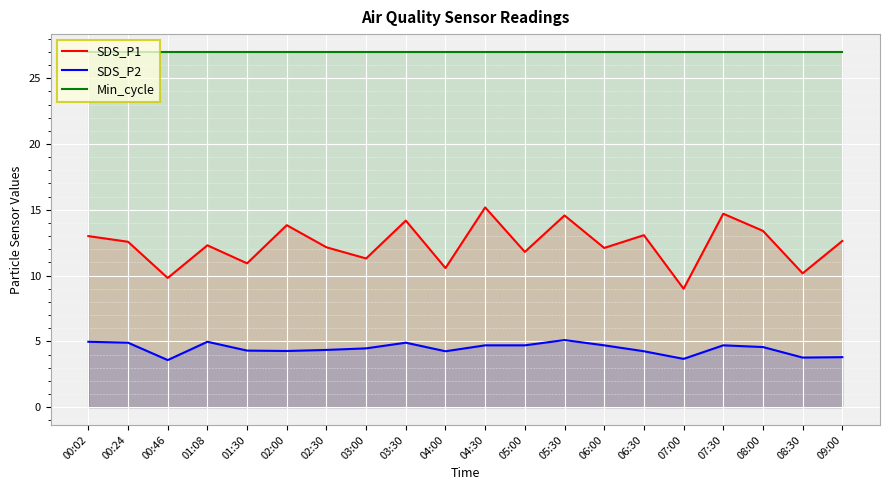

True or false: Min_cycle has more than 0 interior local peaks.

False